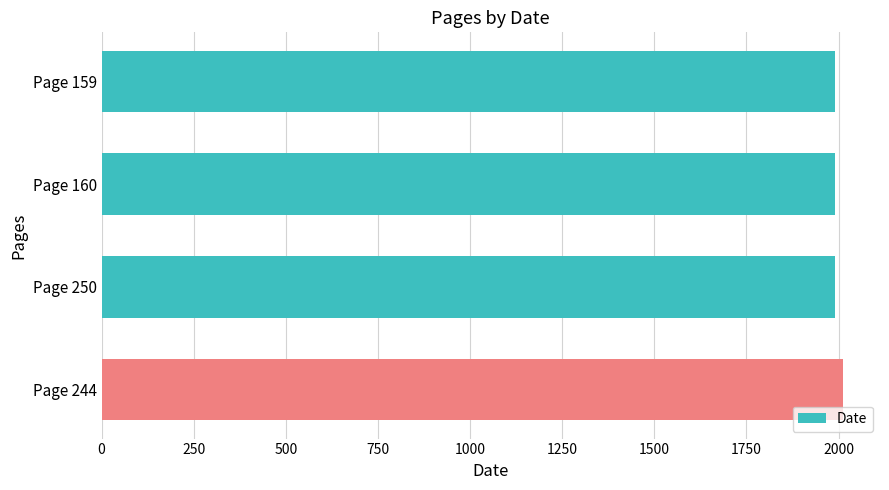

What is the value of the 4th bar from the top?

2012